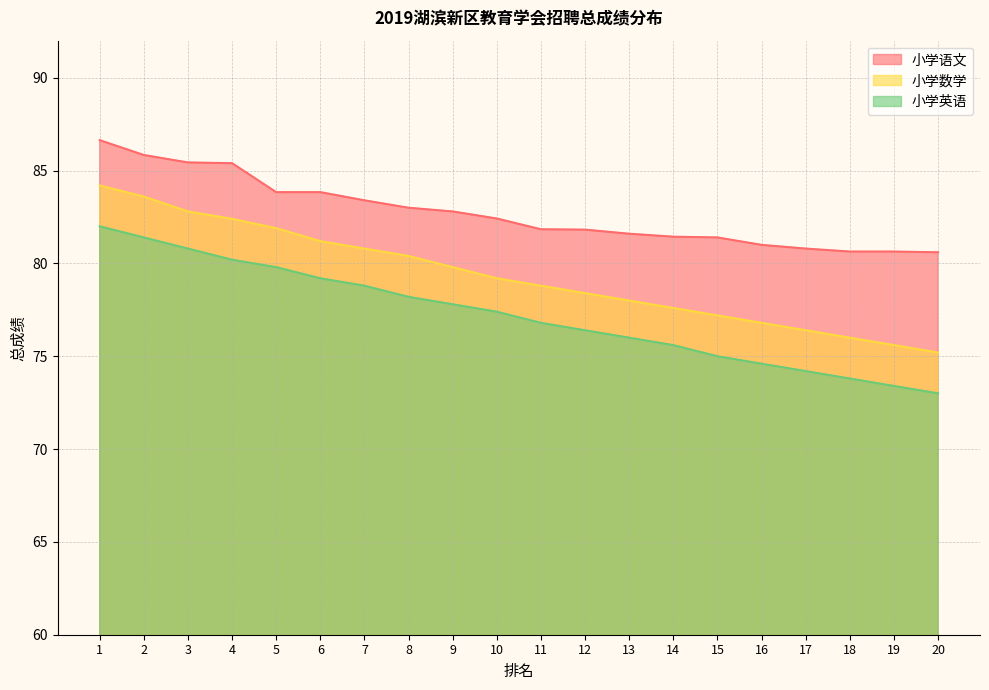

Which series has the widest spread of values?

小学数学